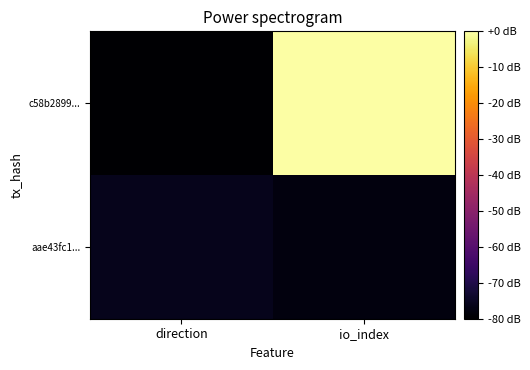

Reading right to left, transcribe all the data shown in this chart.

c58b2899...: io_index=0.0	direction=-80.0
aae43fc1...: io_index=-78.0	direction=-76.1